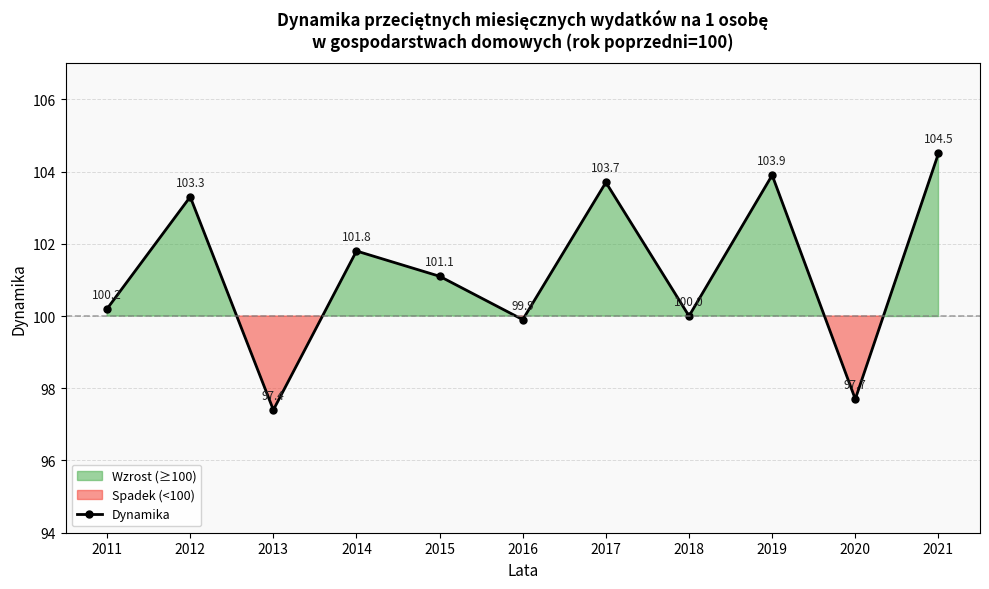

Rank the categories by value from lowest to highest.

2013, 2020, 2016, 2018, 2011, 2015, 2014, 2012, 2017, 2019, 2021